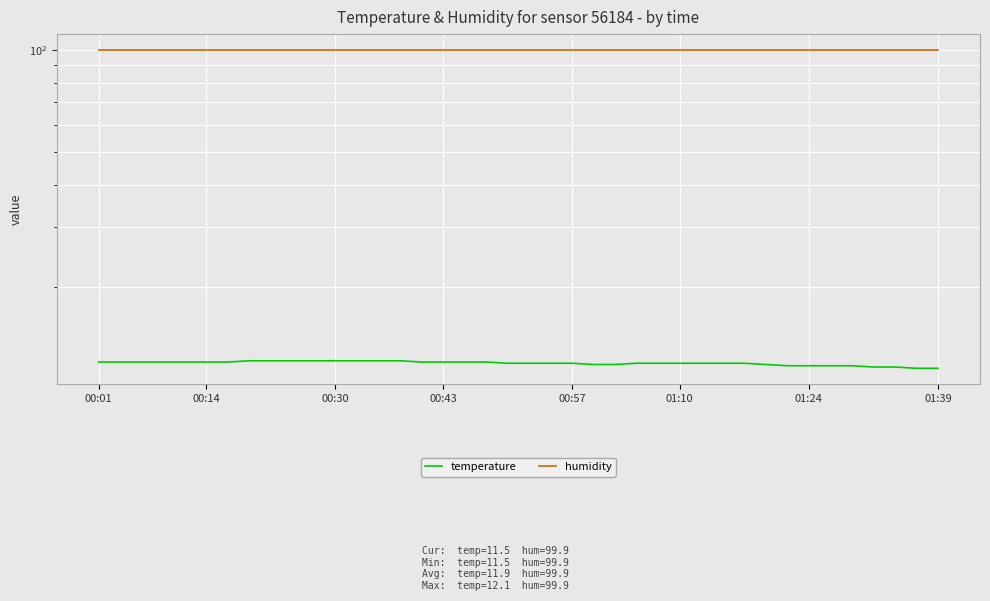

What is the label of the 36th point from the right?

00:57